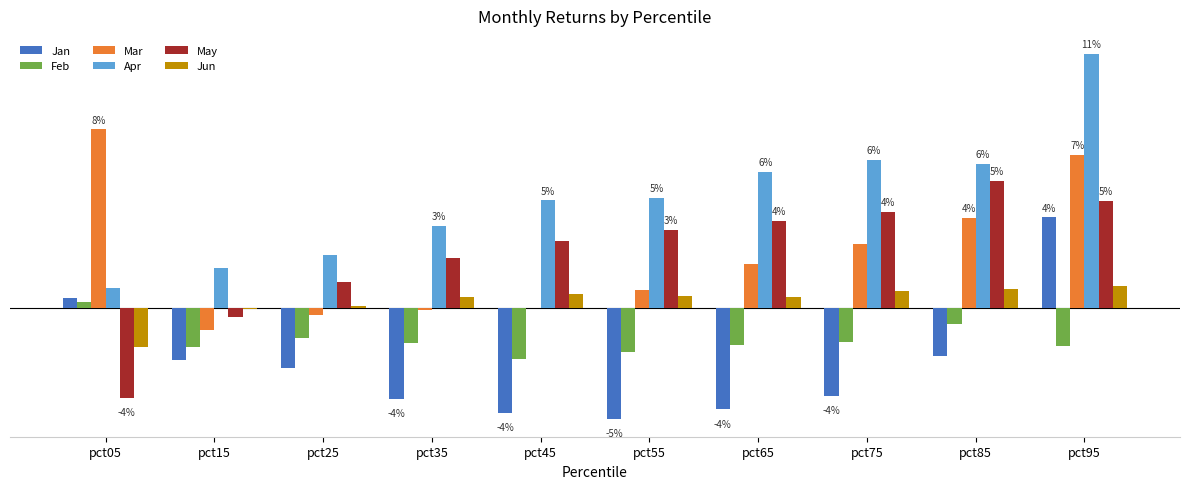

What are all the series names shown in the legend?

Jan, Feb, Mar, Apr, May, Jun